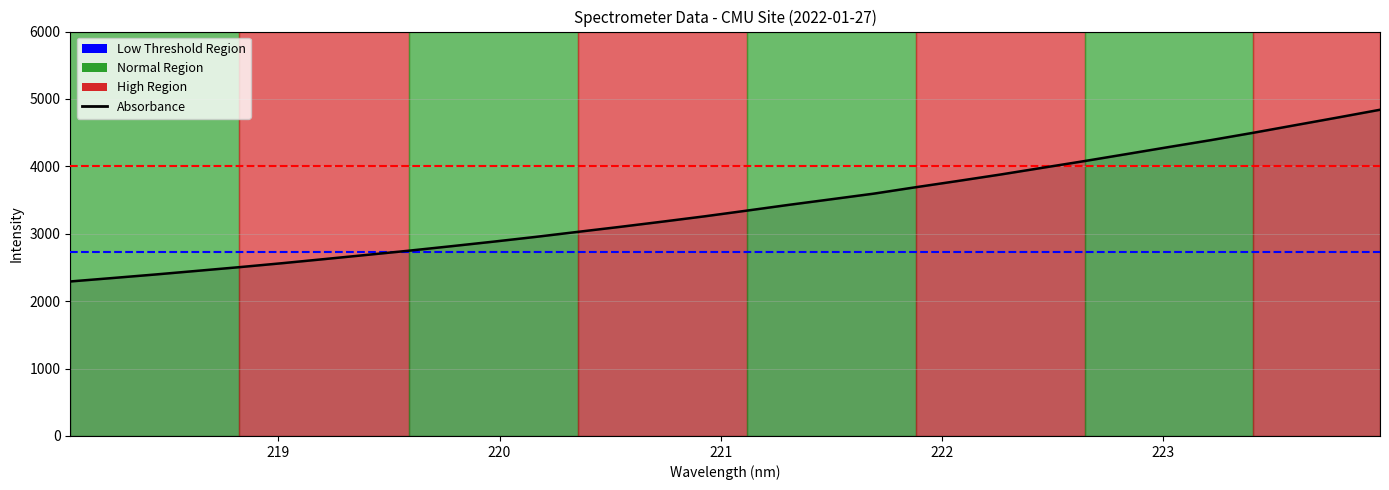

Reading left to right, extract all data points from this chart.

2292.4	2343.3	2395.2	2449.8	2504.6	2562.7	2623.7	2685.8	2748.4	2814.6	2882.4	2953.1	3028.0	3102.1	3179.2	3258.3	3343.0	3429.1	3511.5	3594.5	3690.3	3783.1	3878.0	3978.5	4078.7	4182.5	4287.2	4390.0	4498.6	4611.8	4724.7	4839.7